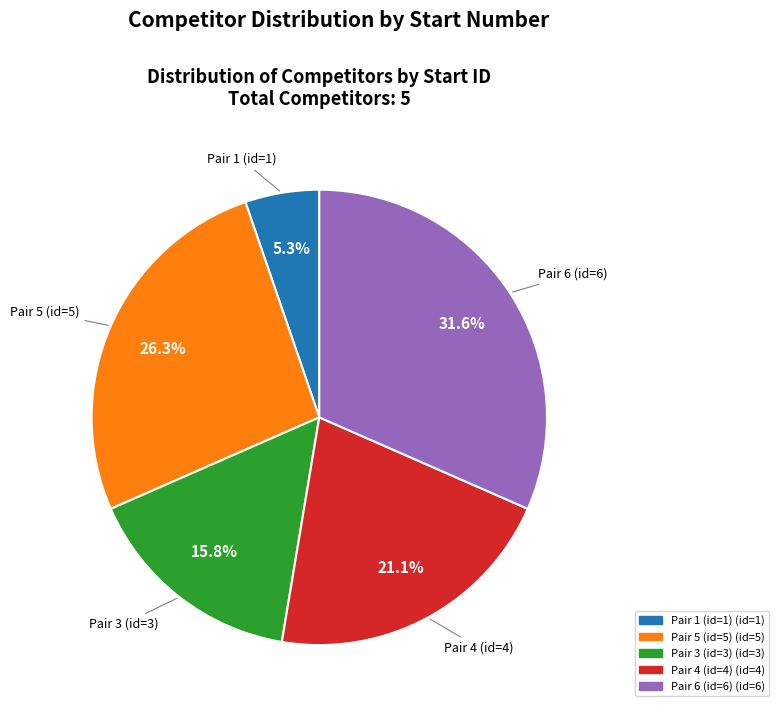

Is there a majority slice in this chart?

No